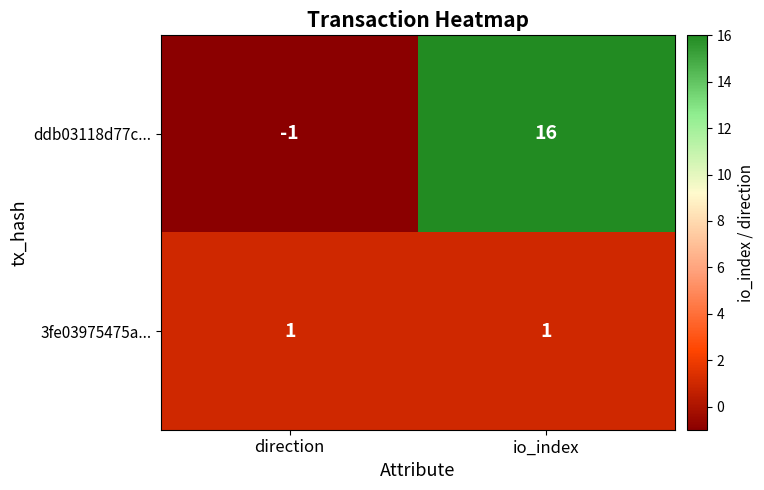

The 3fe03975475a... series shows 1 at direction. True or false?

True